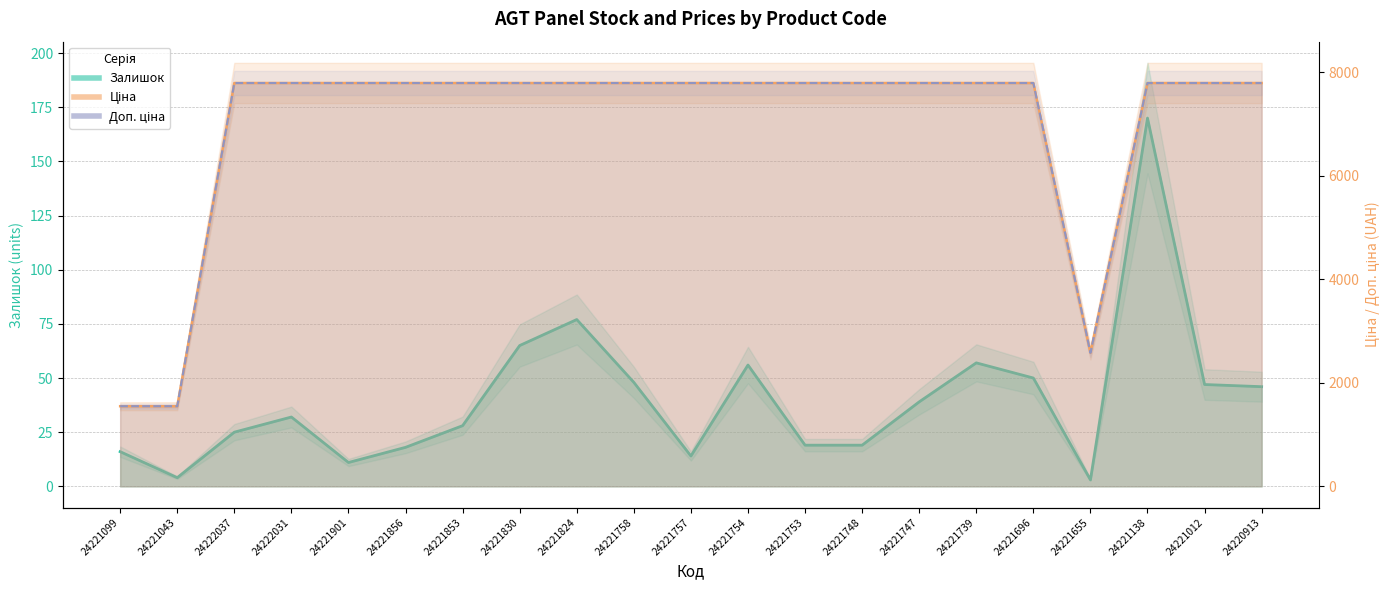

In Залишок, how many points are lower than both neighbors (excluding endpoints)?

4